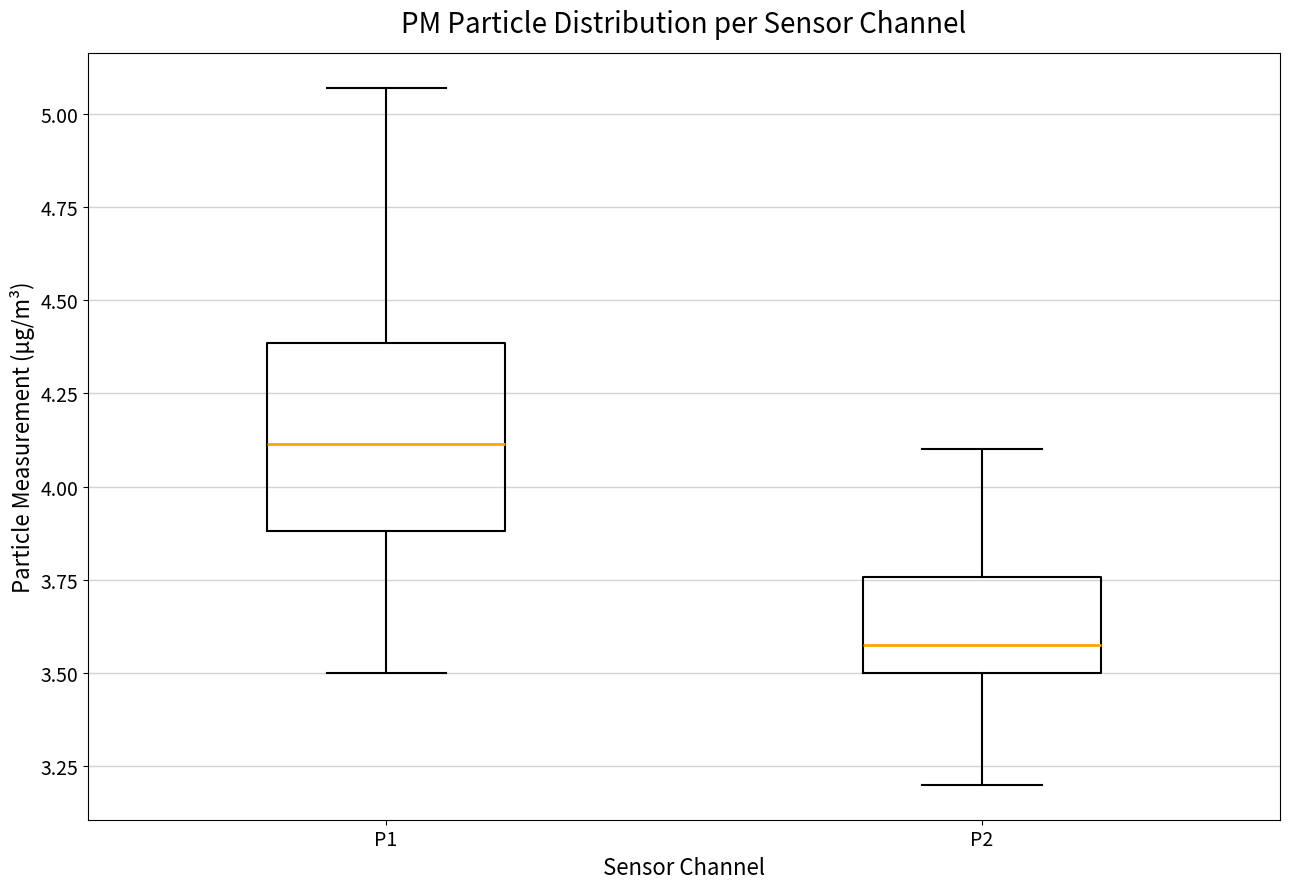

Where does the lower whisker of the box for P2 end on the y-axis? The values are not printed on the chart, so give them approximately, as read against the axis.

3.20